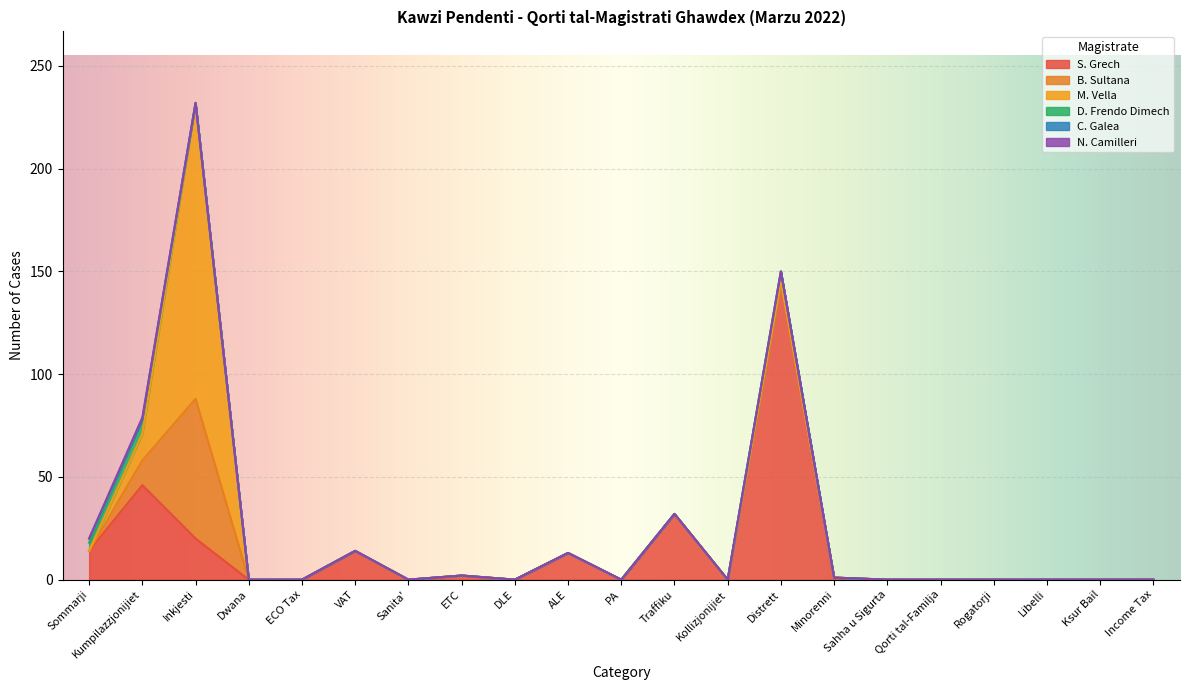

How many intersections are there between M. Vella and C. Galea?

1